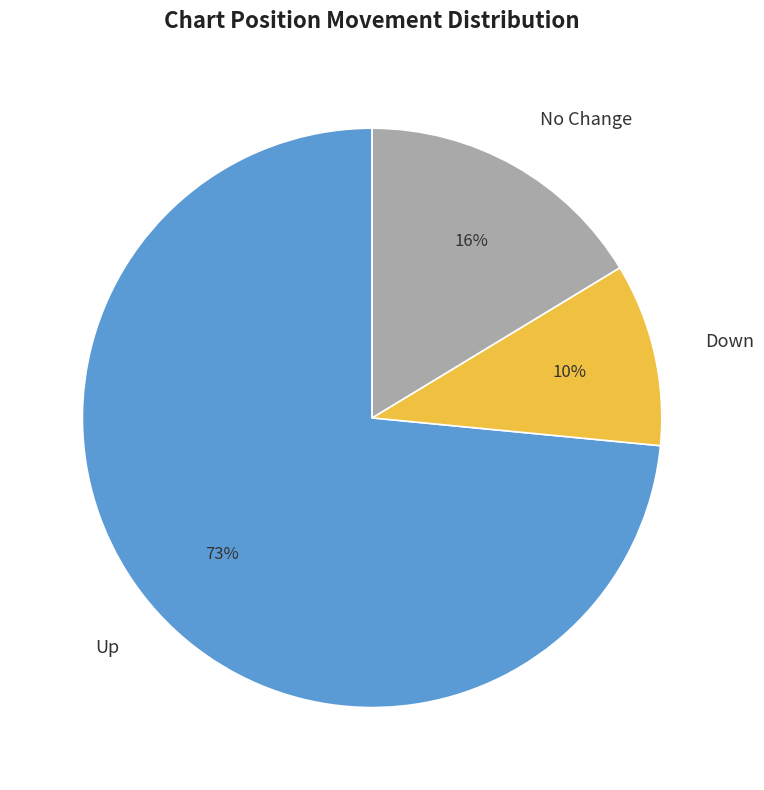

To the nearest percent, what portion does No Change represent?

16%